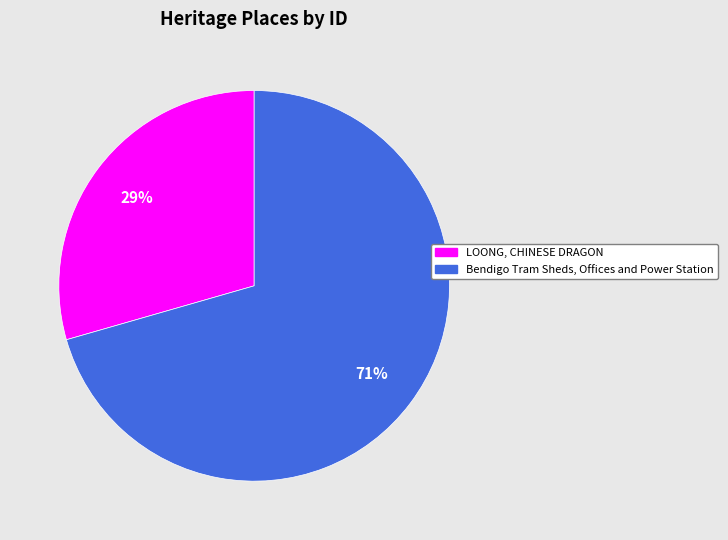

Between LOONG, CHINESE DRAGON and Bendigo Tram Sheds, Offices and Power Station, which is larger?

Bendigo Tram Sheds, Offices and Power Station